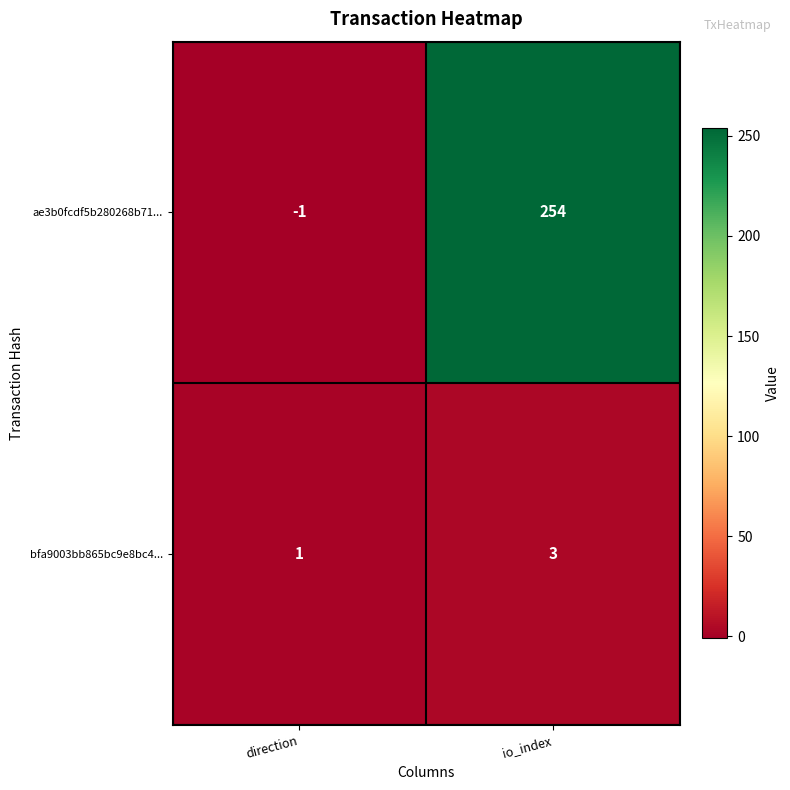

What is the sum of the bfa9003bb865bc9e8bc4... values at io_index and direction?

4